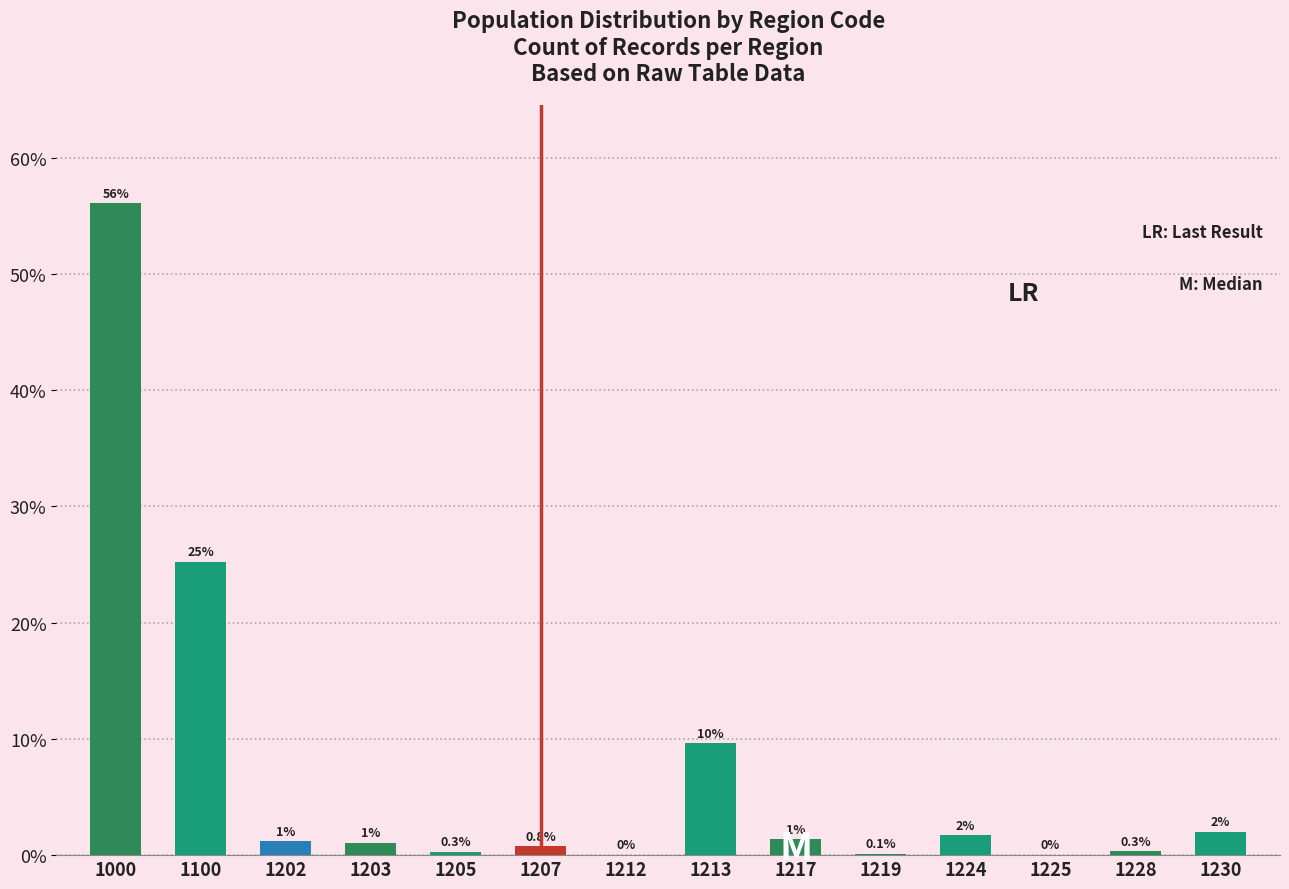

Are the bars horizontal?

No